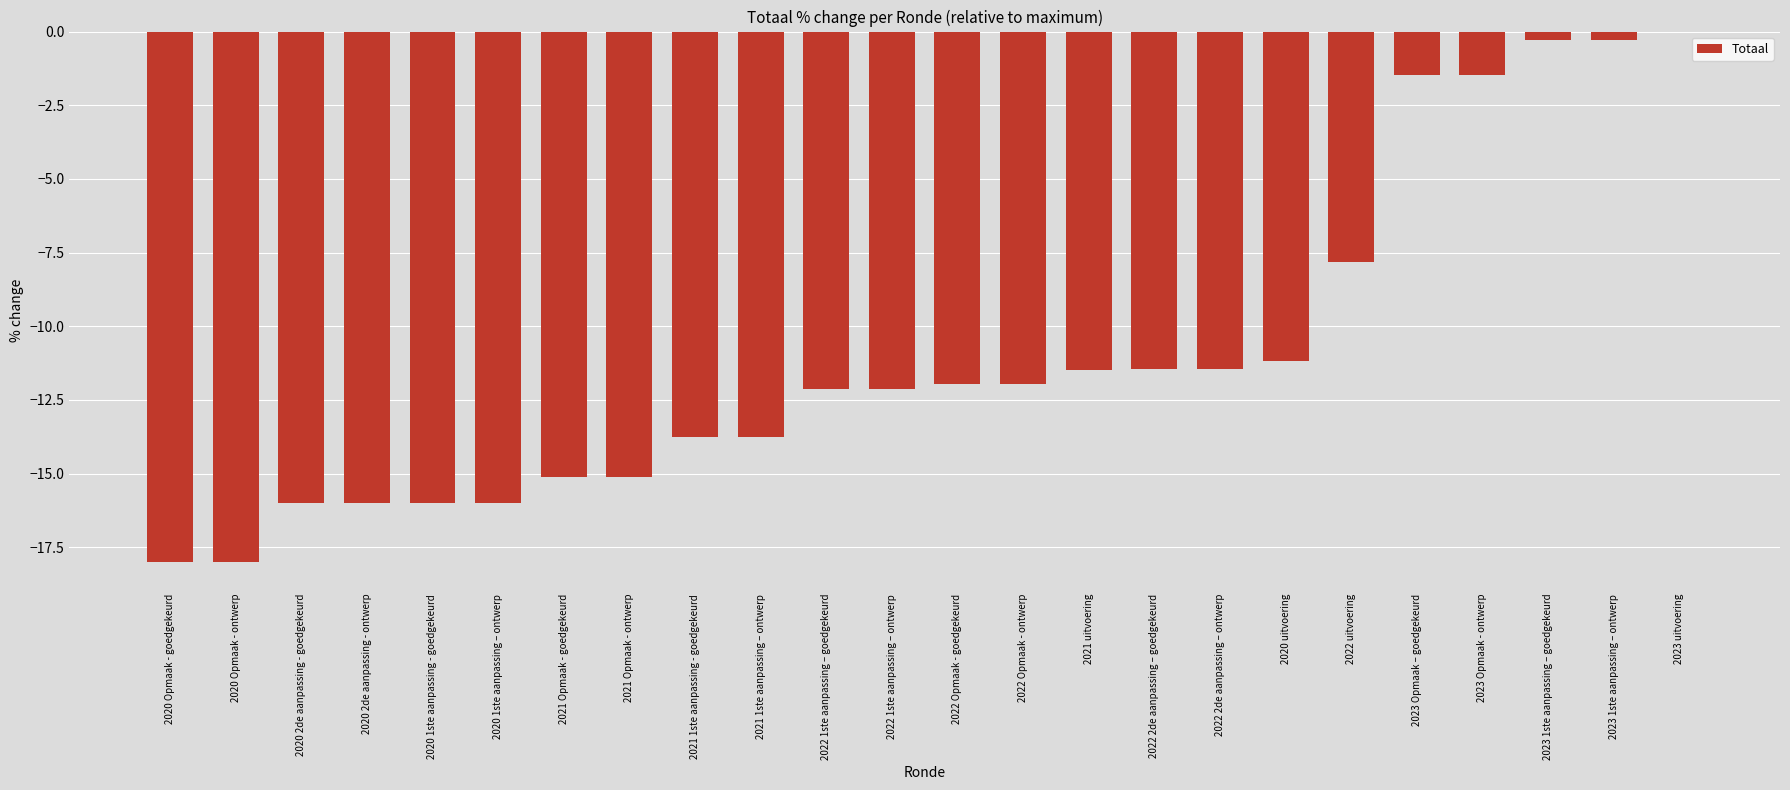

Between 2022 2de aanpassing – goedgekeurd and 2021 Opmaak - goedgekeurd, which is larger?

2022 2de aanpassing – goedgekeurd